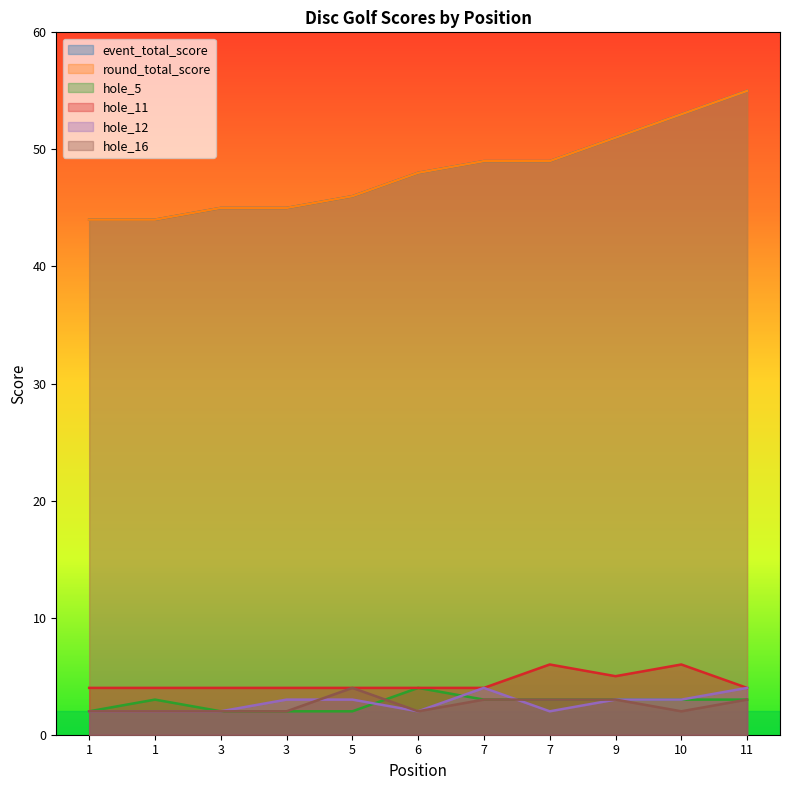

What is the sum of the round_total_score values at 3 and 1?

89